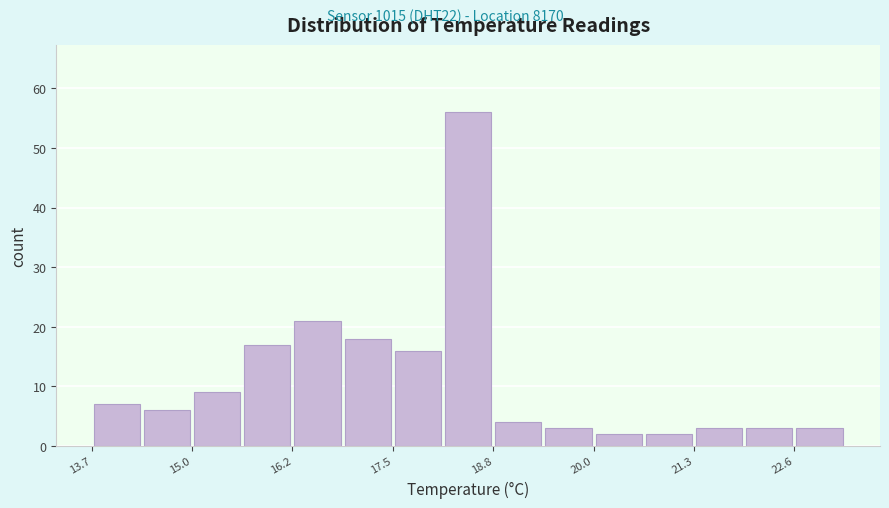

Around what value on the x-axis is the tallest bar? Give the approximate position of its centre, as read against the axis.

18.4